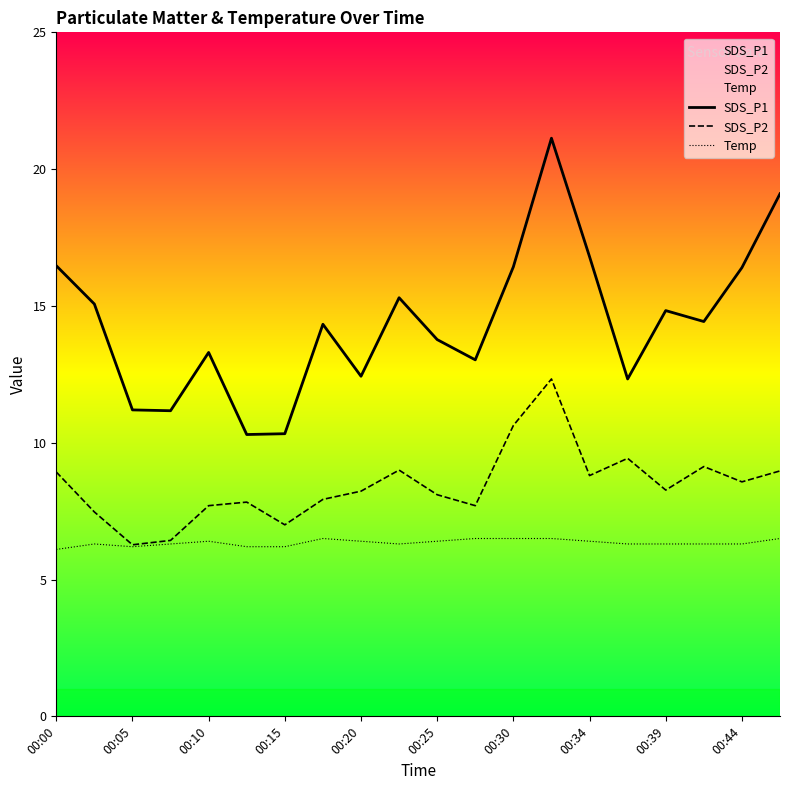

Which series has the largest total across all categories?

SDS_P1